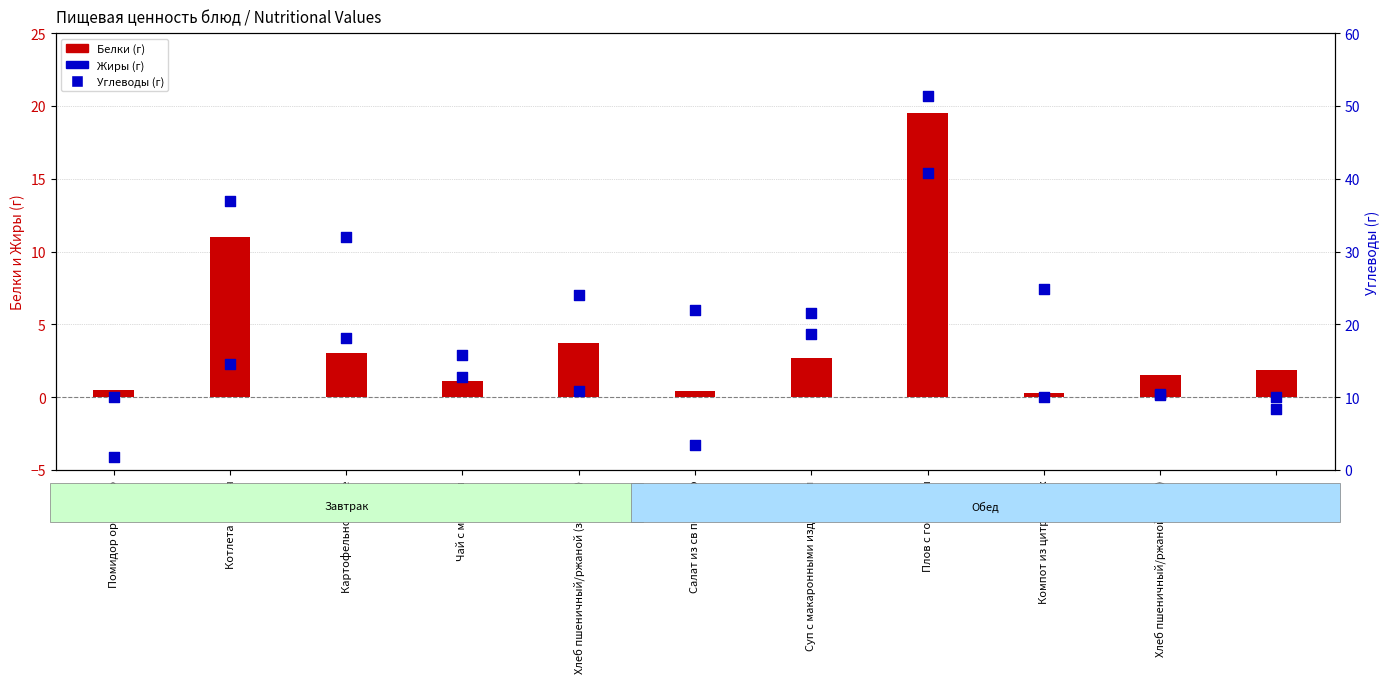

At which category is the sum across all series the highest?

Плов с говядины